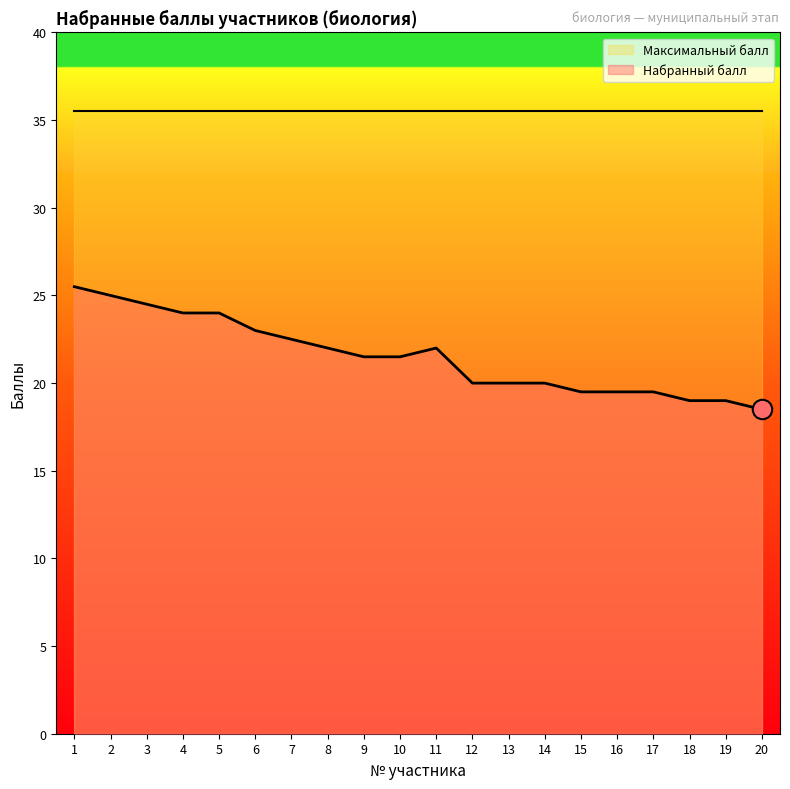

What is the ratio of the value at 18 to the value at 10?

0.9